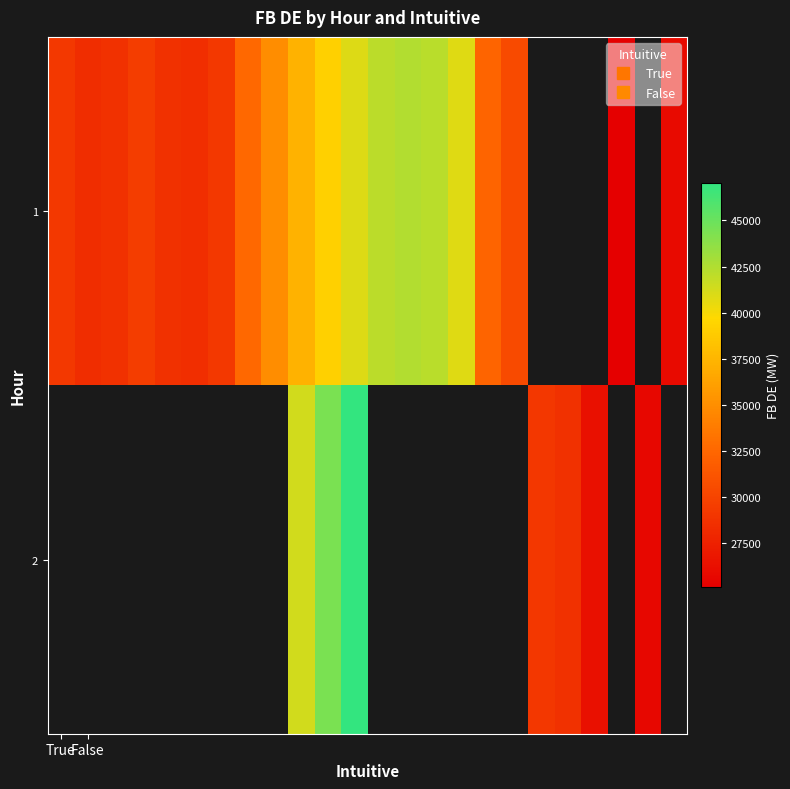

Which category has the highest value across all series?

11